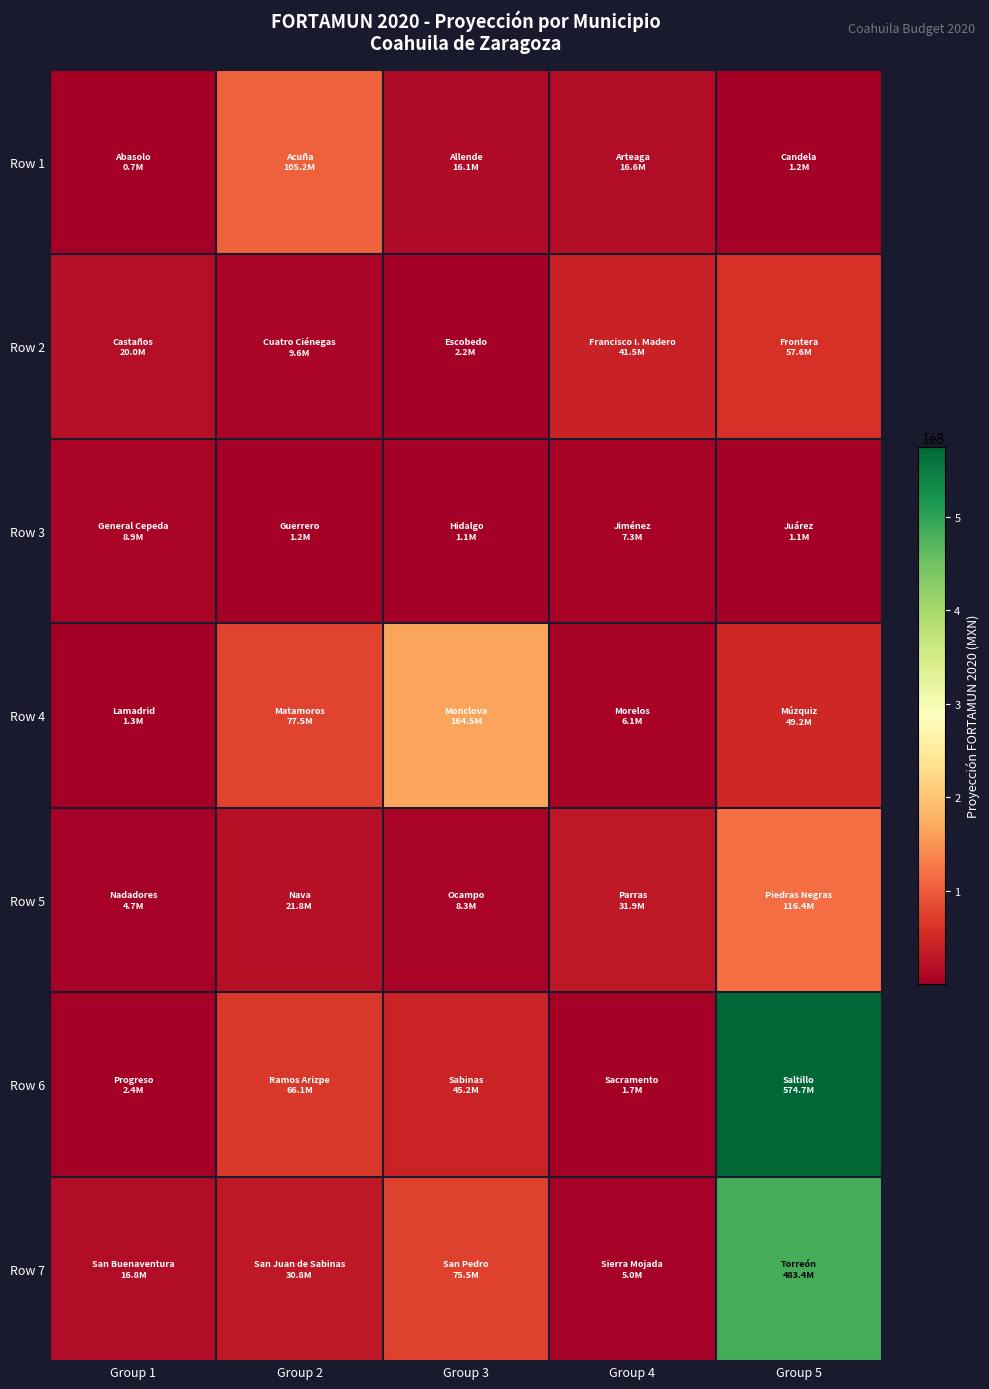

At which category is the sum across all series the highest?

Group 5